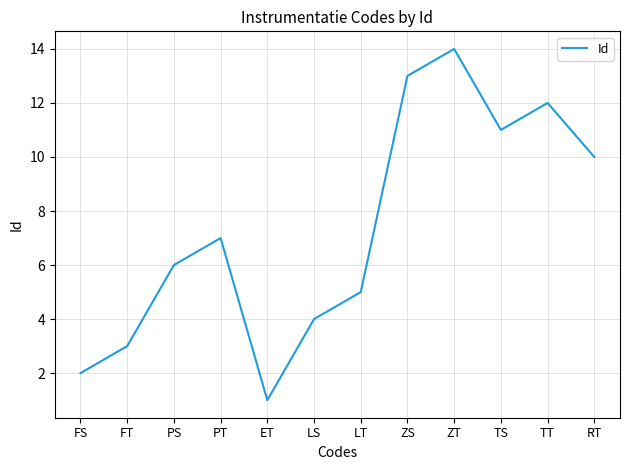

The chart shows a value of 14 at ZT. True or false?

True